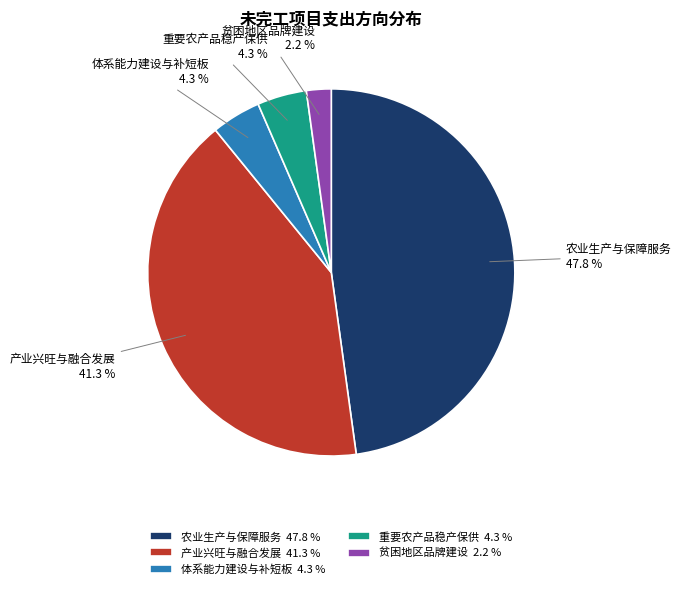

Is it true that 农业生产与保障服务 is 48% of the pie?

True